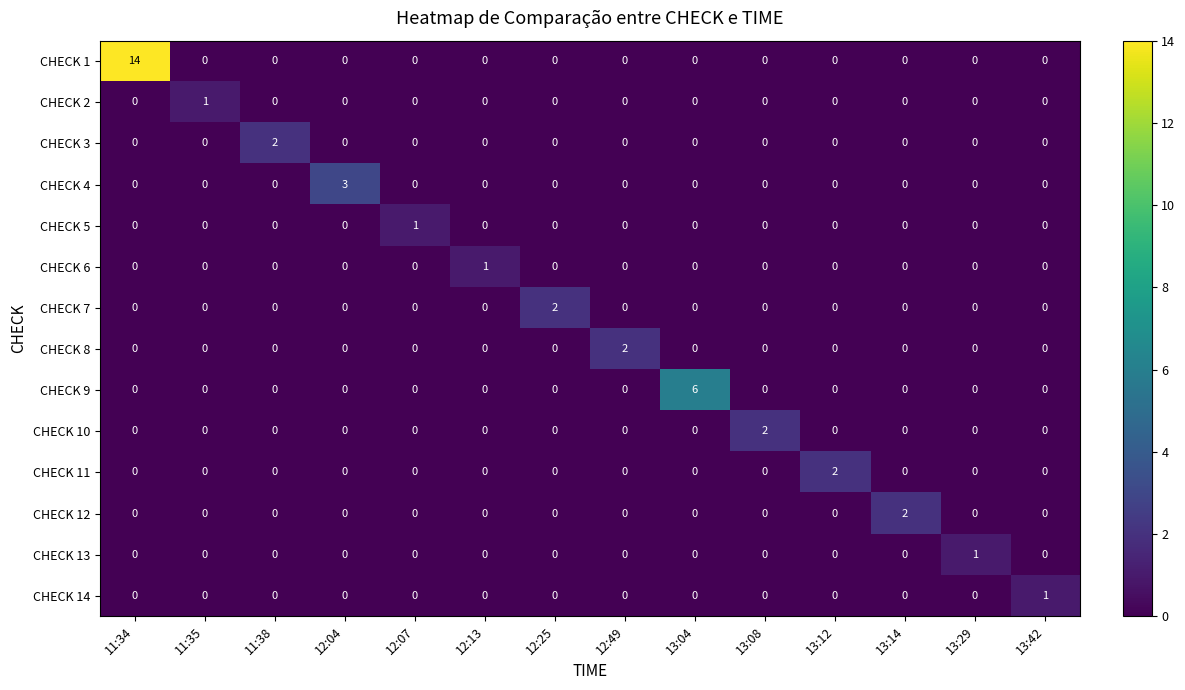

What is the sum of all CHECK 1 values?

14